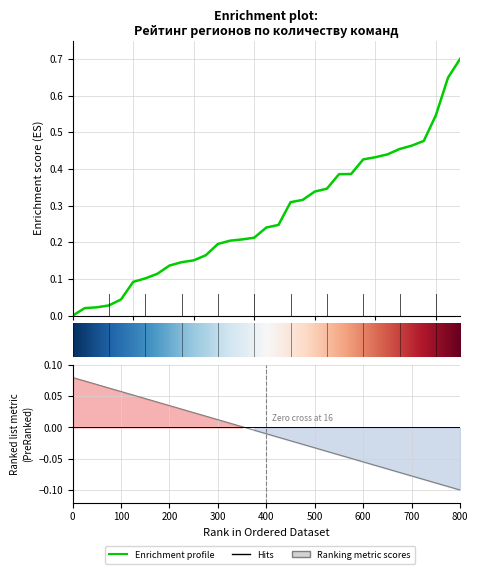

Reading right to left, transcribe all the data shown in this chart.

0.7	0.6	0.5	0.5	0.5	0.5	0.4	0.4	0.4	0.4	0.4	0.3	0.3	0.3	0.3	0.2	0.2	0.2	0.2	0.2	0.2	0.2	0.2	0.1	0.1	0.1	0.1	0.1	0.0	0.0	0.0	0.0	0.0